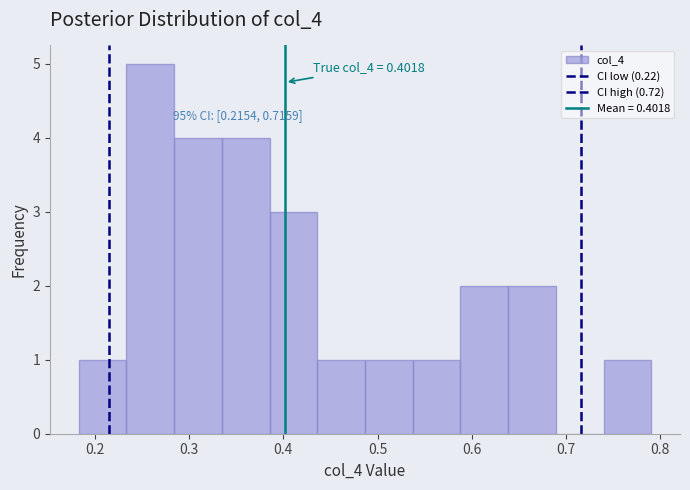

Over which range of the x-axis is the bar tallest?

0.23 to 0.28